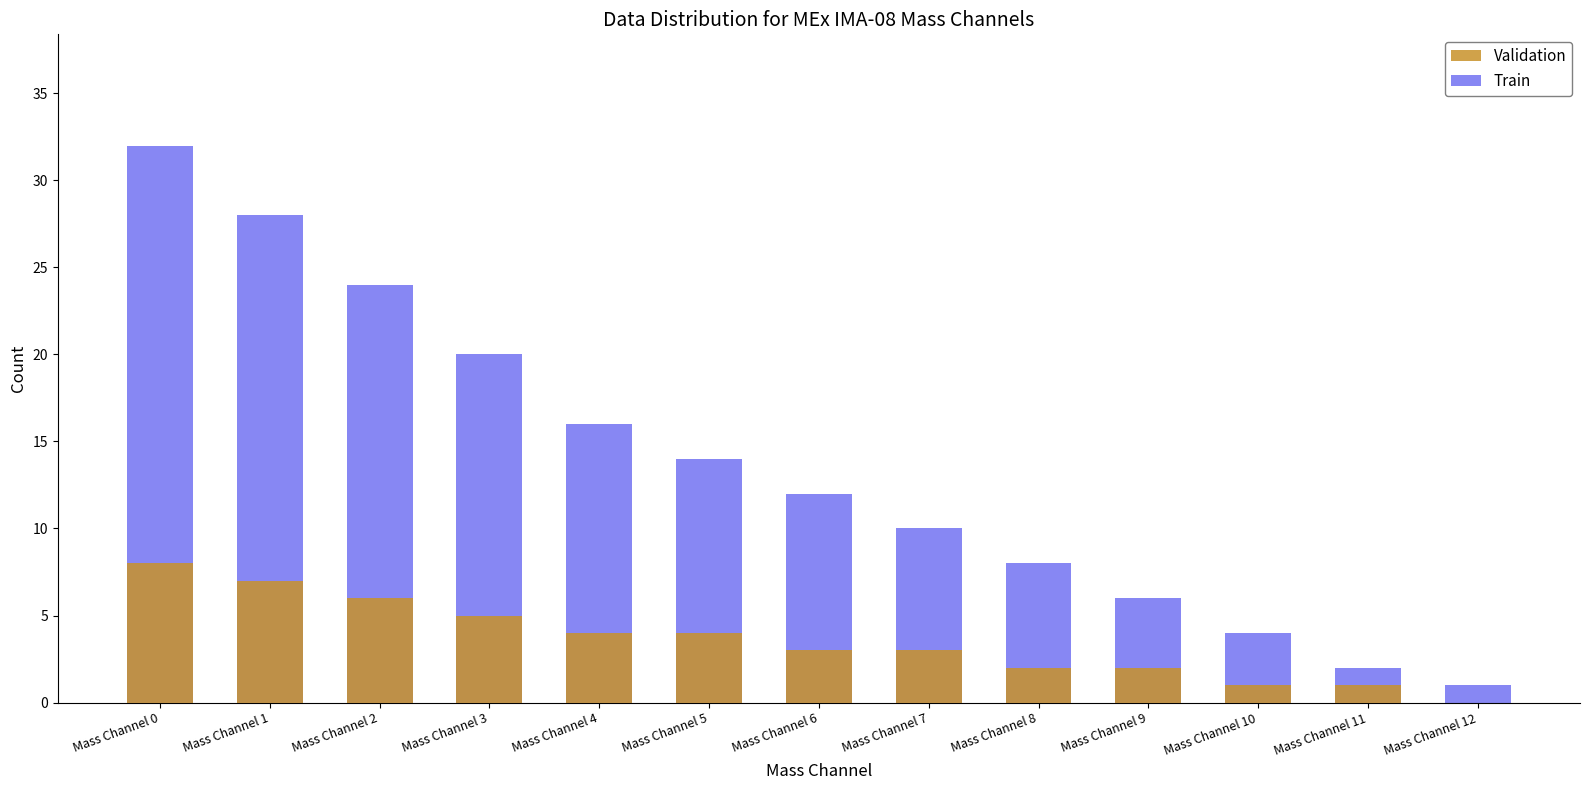

What are all the series names shown in the legend?

Validation, Train